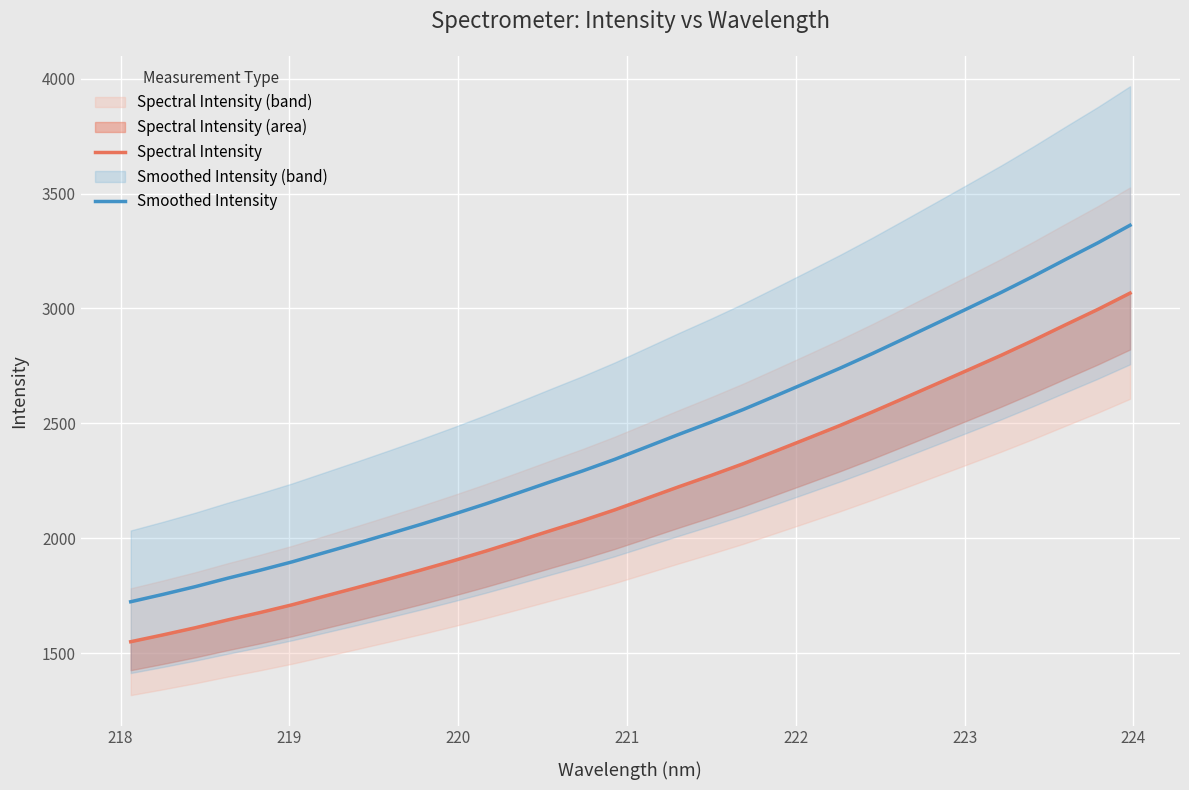

What is the minimum value for Smoothed Intensity?

1723.4